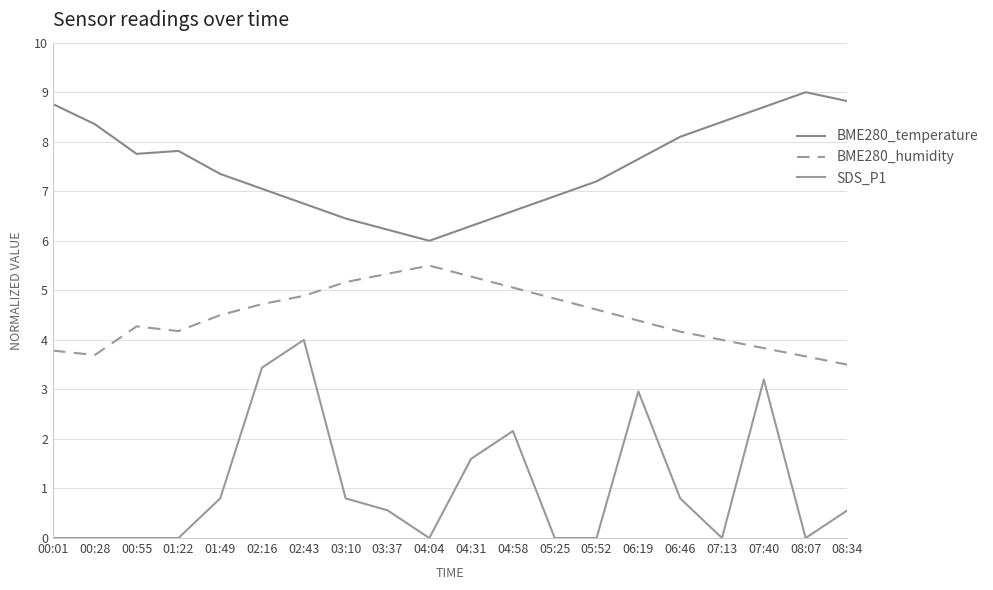

What is the difference between the highest and lowest values at 02:43?

2.8